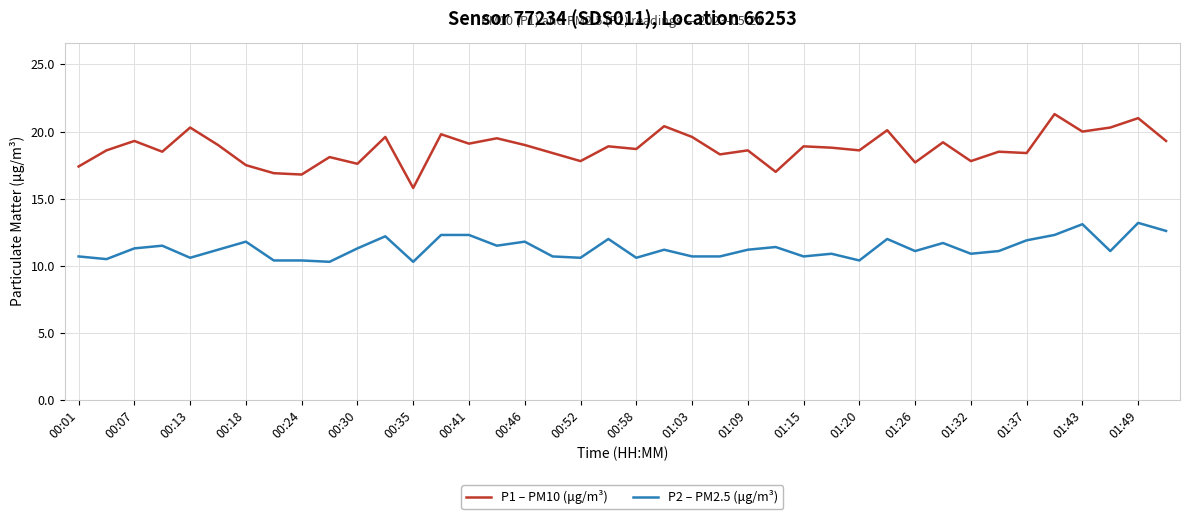

Which series has the widest spread of values?

P1 – PM10 (μg/m³)